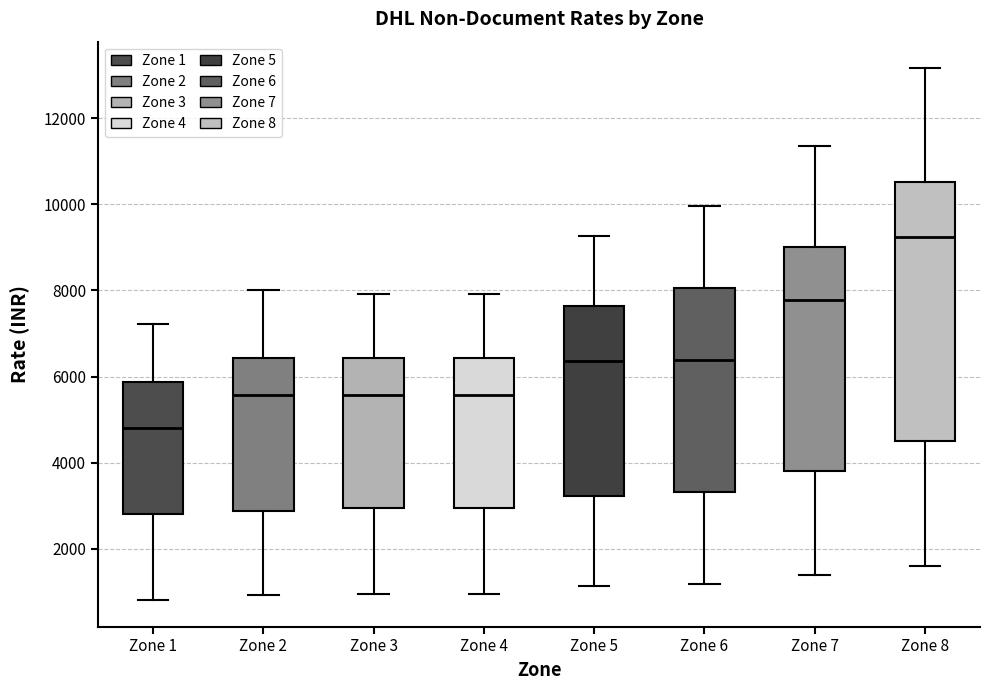

Reading left to right, transcribe this box plot: for each box, give where its median line is, the range the box spans, and where its two whiskers end, as read against the y-axis. The values are not printed on the chart, so give them approximately, as read against the axis.

Zone 1: median 4800, box 2800 to 5800, whiskers 800 to 7200
Zone 2: median 5600, box 2800 to 6400, whiskers 1000 to 8000
Zone 3: median 5600, box 3000 to 6400, whiskers 1000 to 8000
Zone 4: median 5600, box 3000 to 6400, whiskers 1000 to 8000
Zone 5: median 6400, box 3200 to 7600, whiskers 1200 to 9200
Zone 6: median 6400, box 3400 to 8000, whiskers 1200 to 10000
Zone 7: median 7800, box 3800 to 9000, whiskers 1400 to 11400
Zone 8: median 9200, box 4400 to 10600, whiskers 1600 to 13200